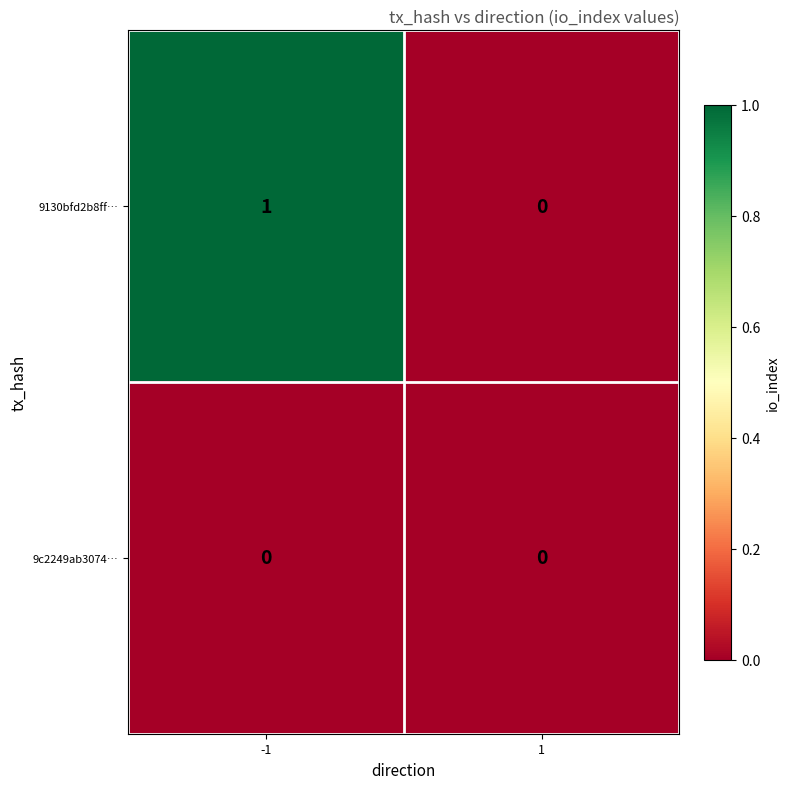

Which series has the largest total across all categories?

9130bfd2b8ff…